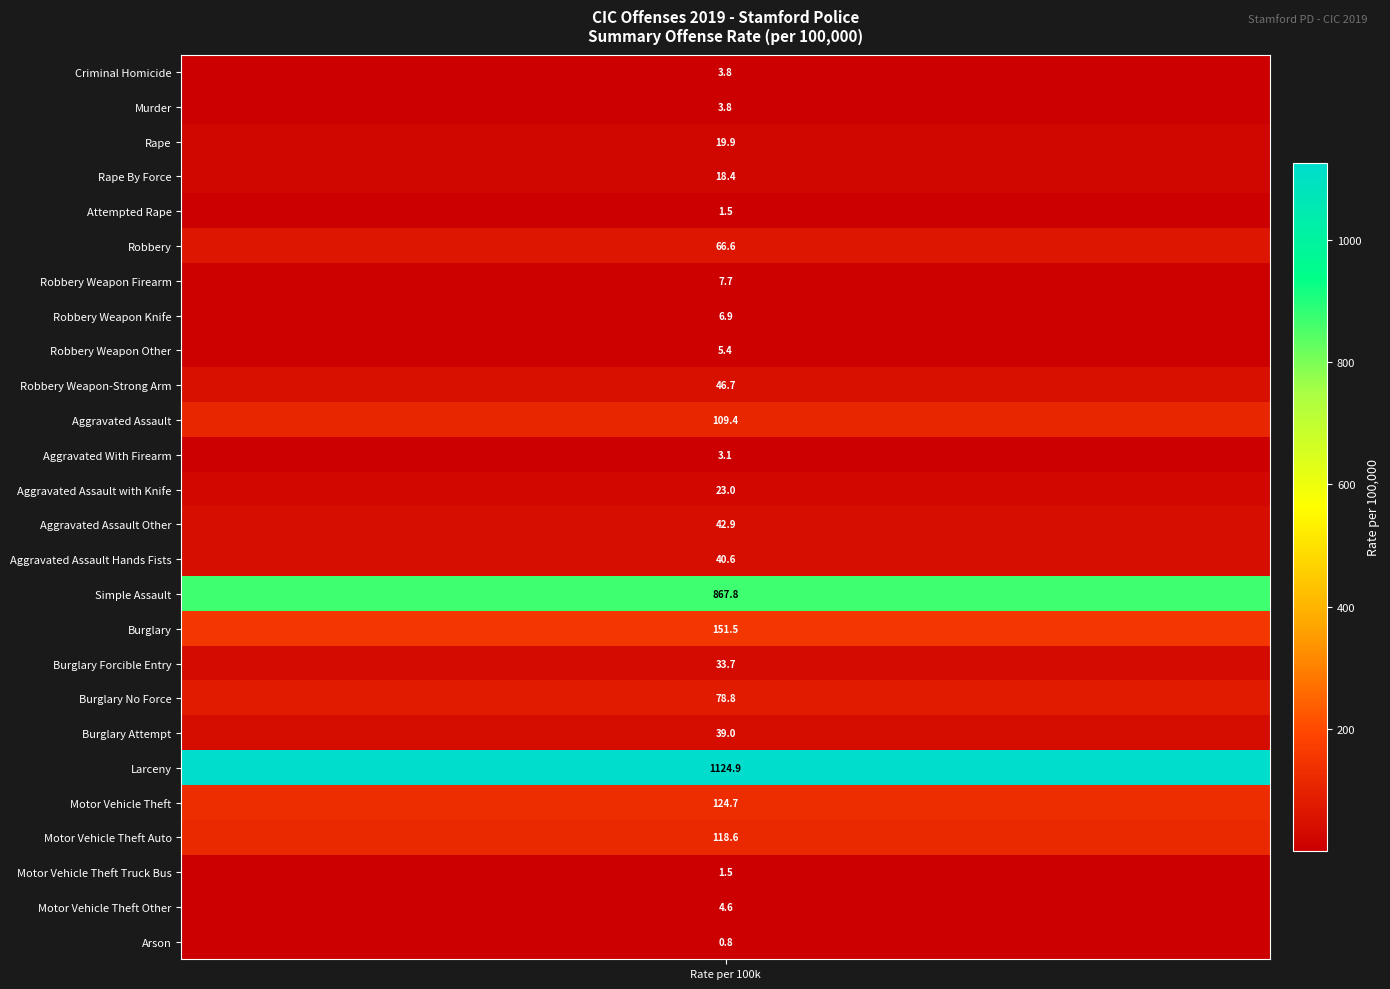

The value at Rape By Force is 18.4. True or false?

True